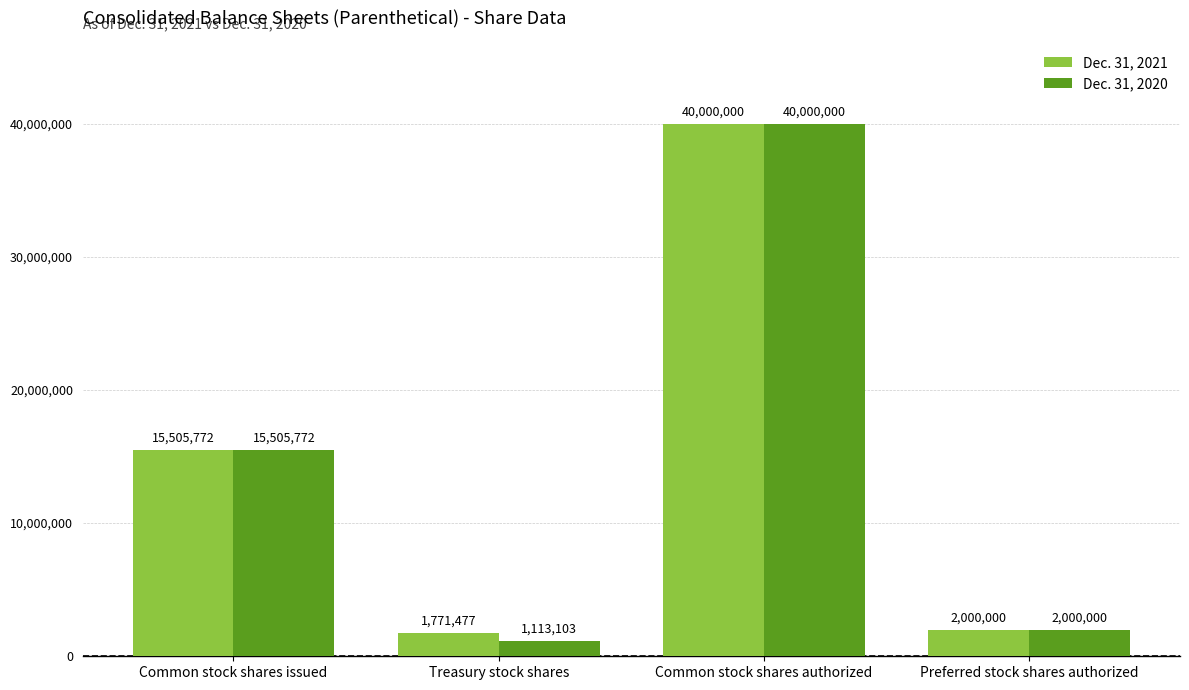

Where is Dec. 31, 2021 nearest to the value 20885738?

Common stock shares issued